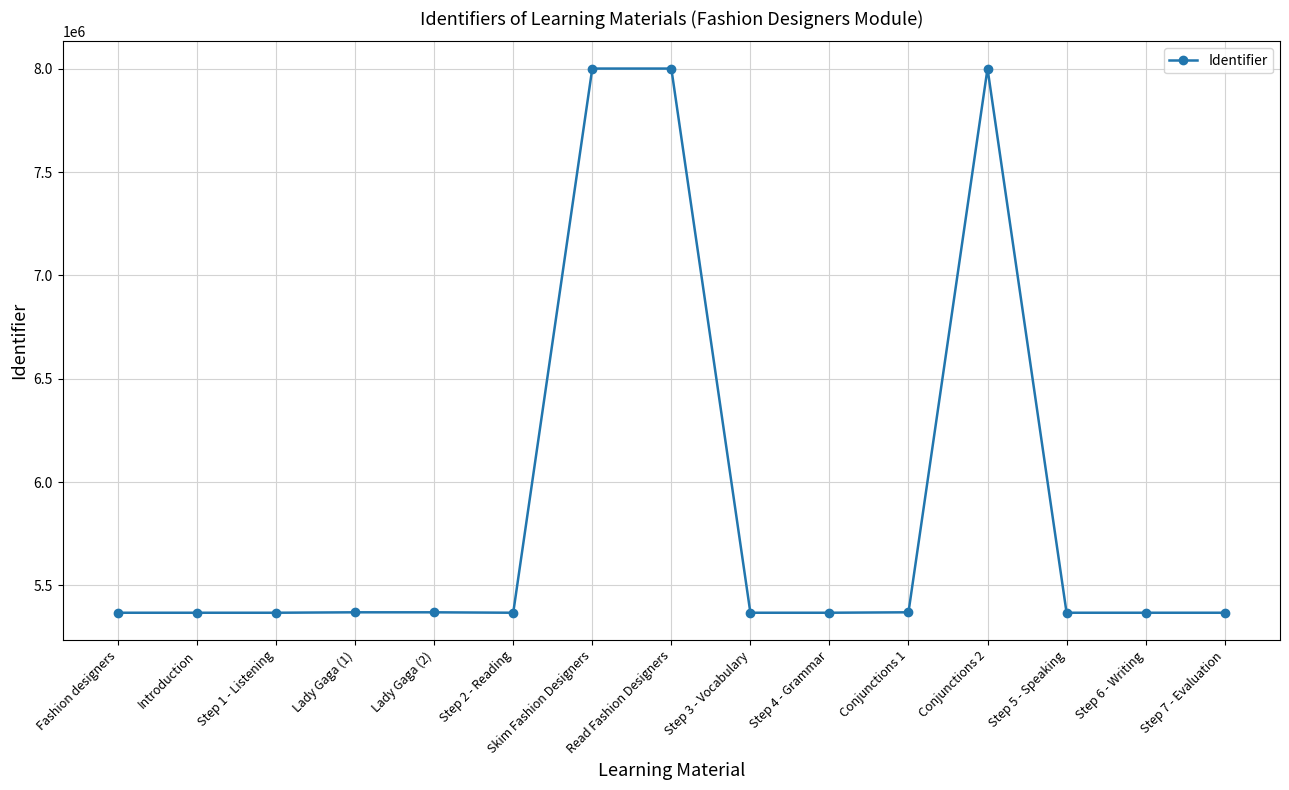

What is the minimum value shown in the chart?

5367731